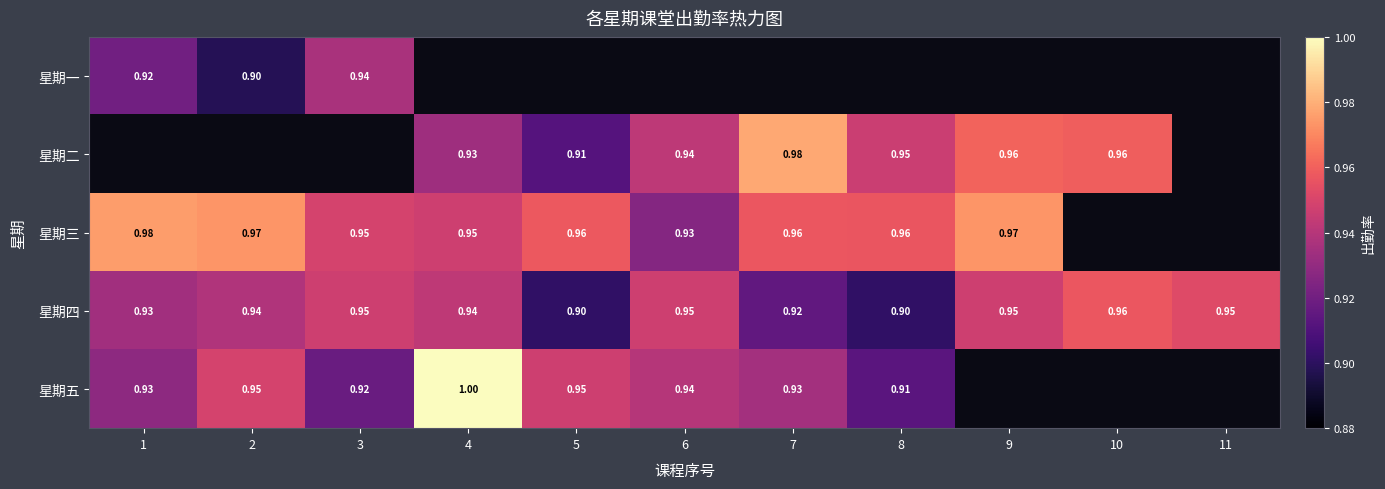

Is the value of 星期三 at 10 greater than the value of 星期四 at 9?

No